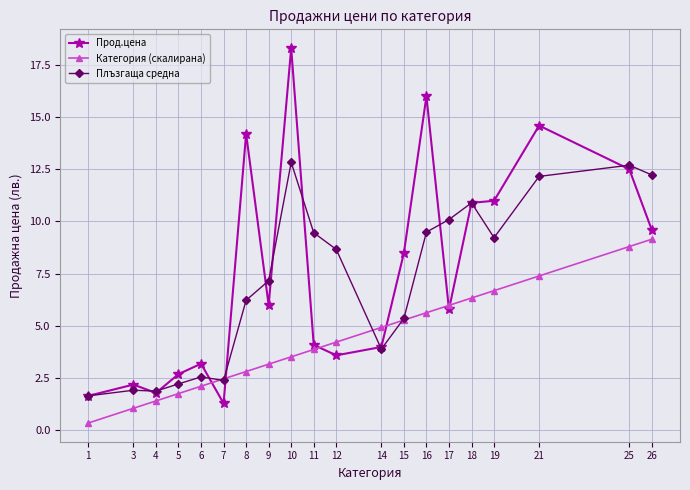

Where is the first local minimum for Прод.цена?

4